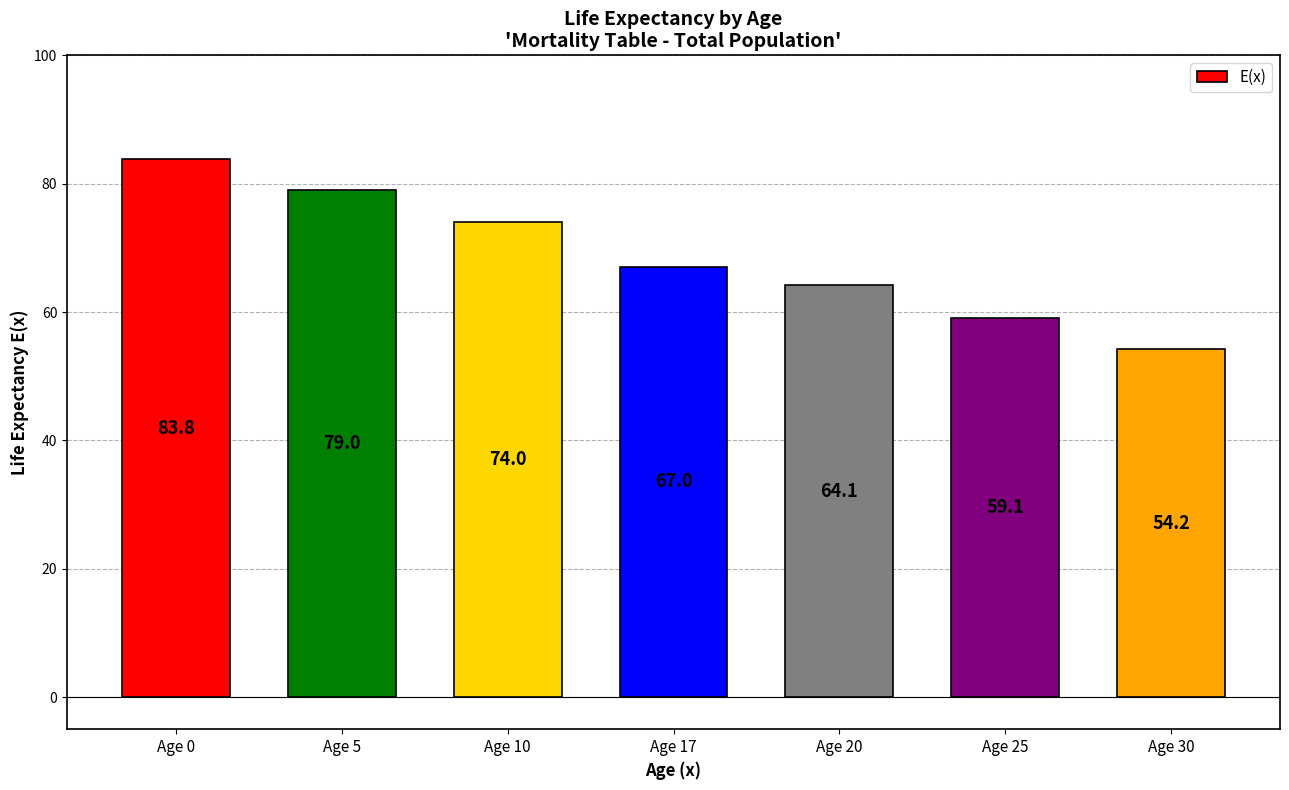

What is the ratio of the value at Age 20 to the value at Age 25?

1.1